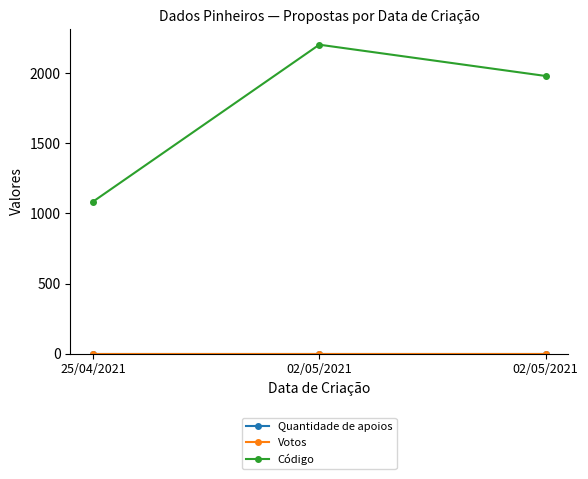

Does the chart have visible grid lines?

No